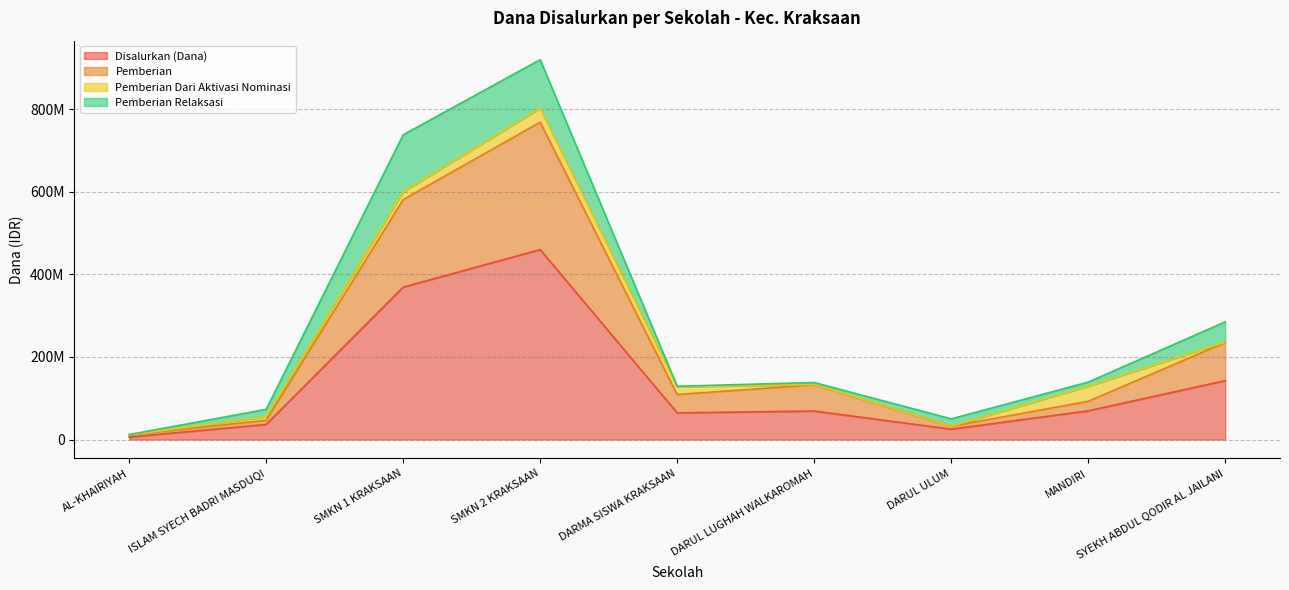

What is the label of the 7th point from the right?

SMKN 1 KRAKSAAN